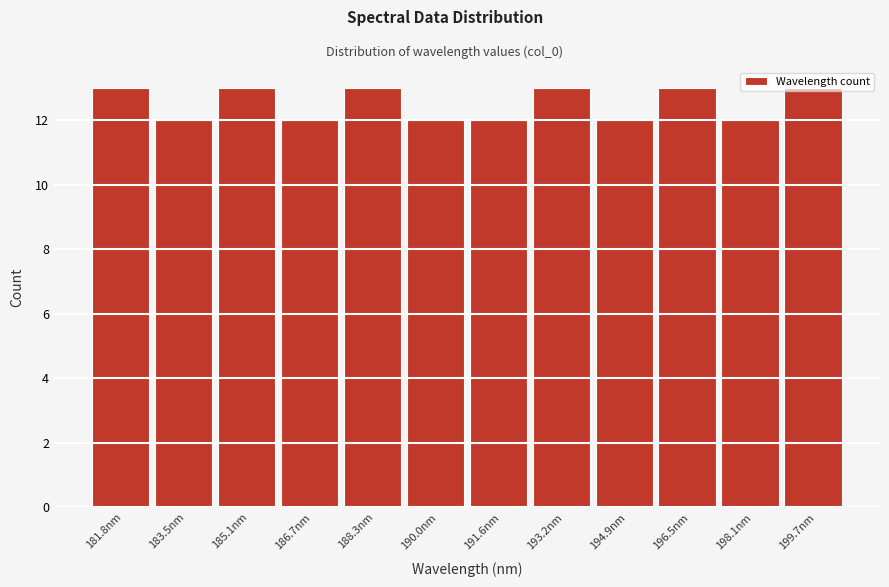

What position from the left is 198.1nm?

11